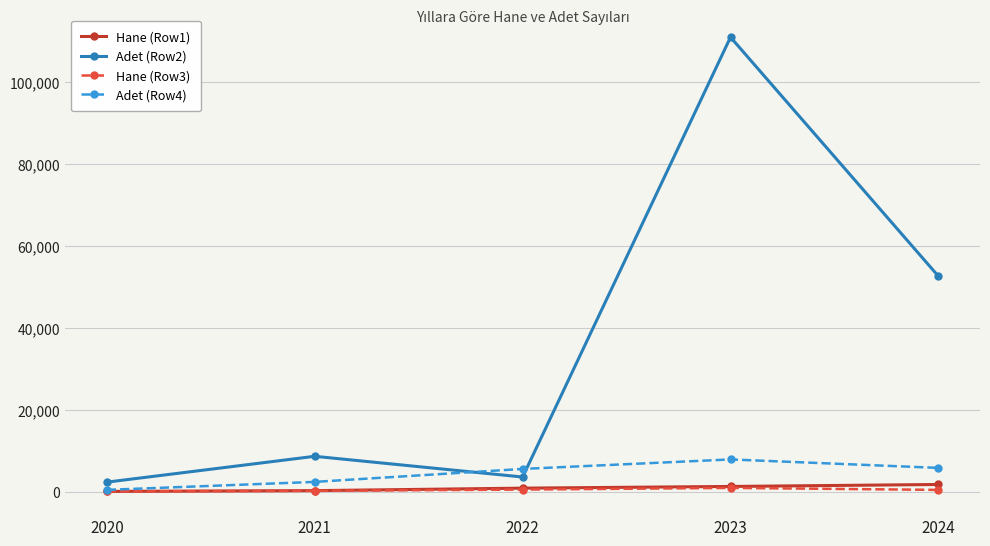

Which series has the largest total across all categories?

Adet (Row2)